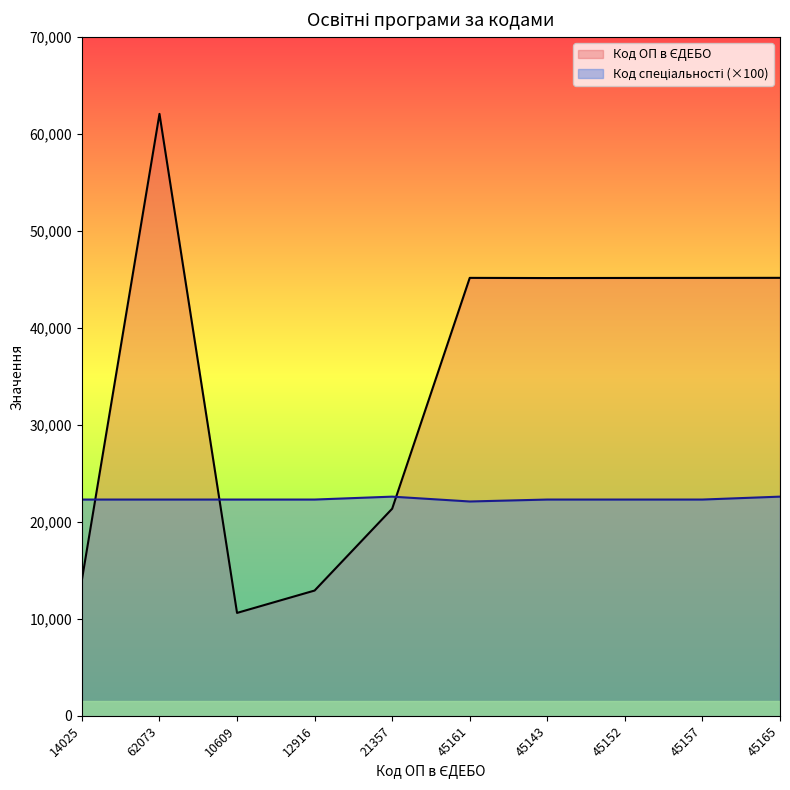

Reading left to right, list all the values displayed in this chart.

Код ОП в ЄДЕБО: 14025=14025	62073=62073	10609=10609	12916=12916	21357=21357	45161=45161	45143=45143	45152=45152	45157=45157	45165=45165
Код спеціальності: 14025=22300	62073=22300	10609=22300	12916=22300	21357=22600	45161=22100	45143=22300	45152=22300	45157=22300	45165=22600